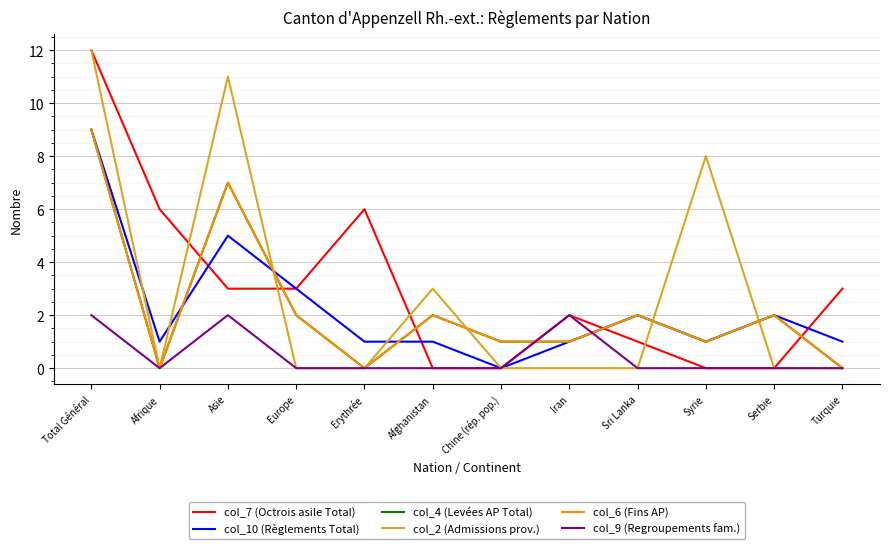

Is this an area chart (filled region under the line)?

No